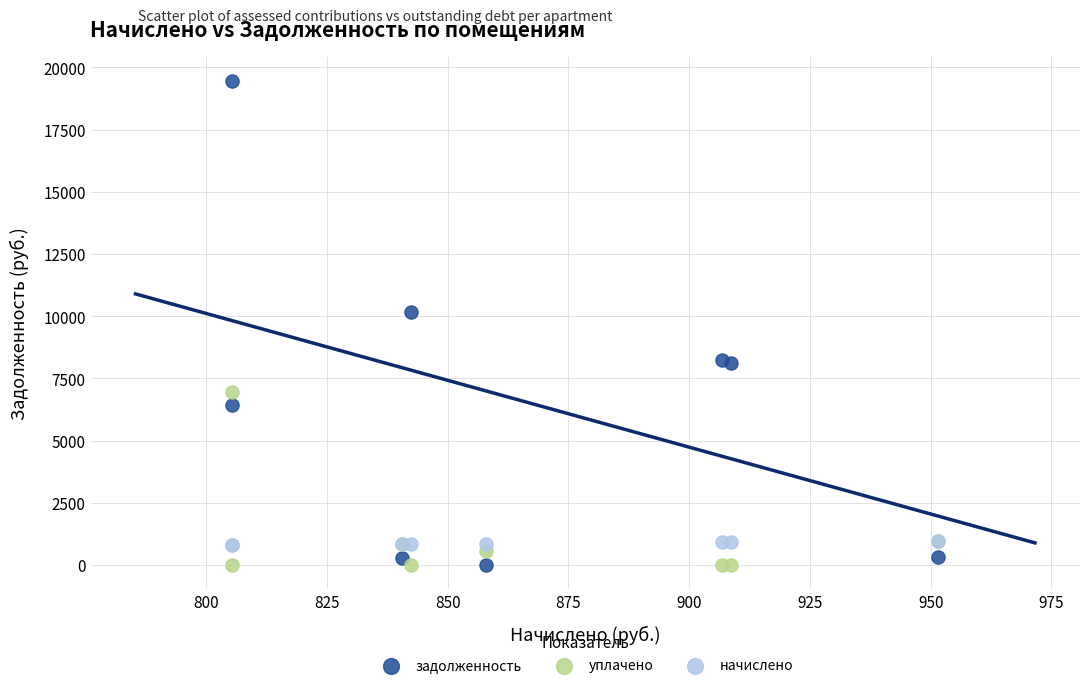

Across all series, what Y value is closest to 9723?

10180.6